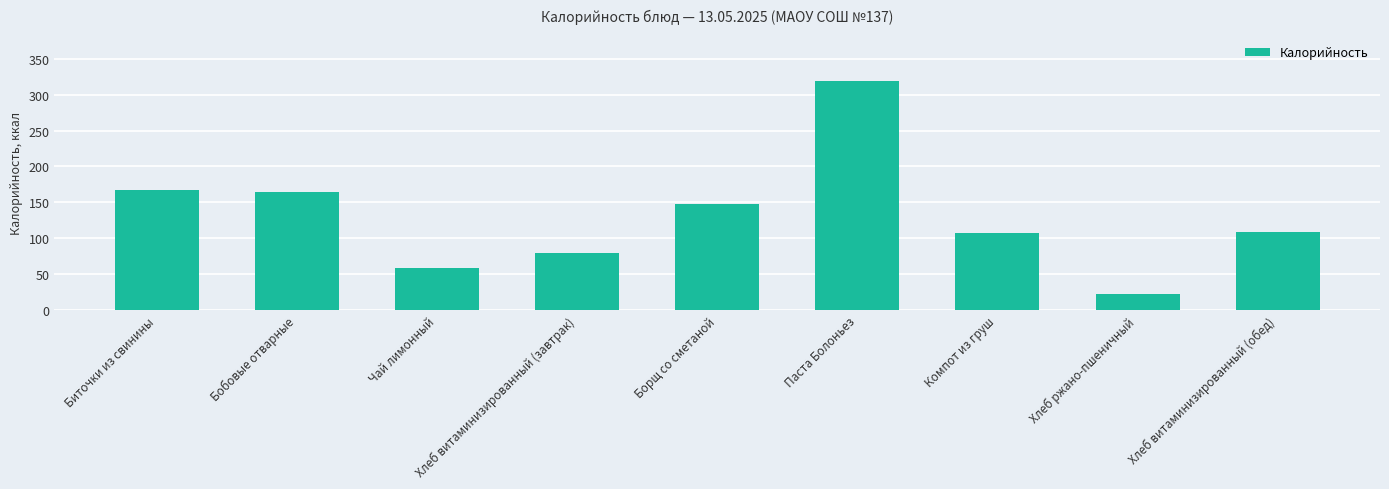

How many bars are there in total?

9